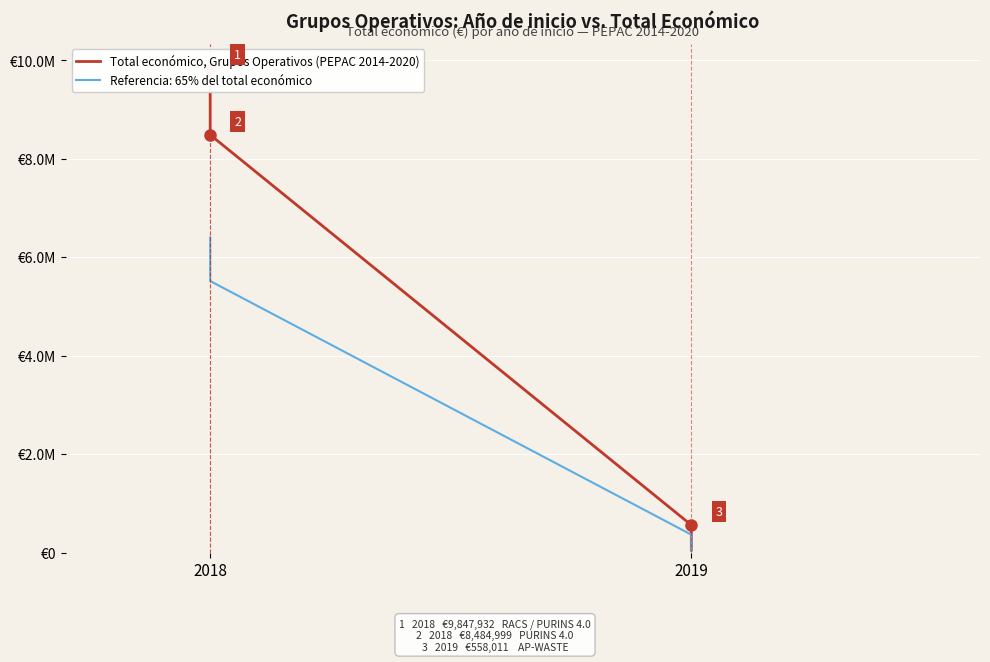

Between 2018 and 2019, which is larger?

2018